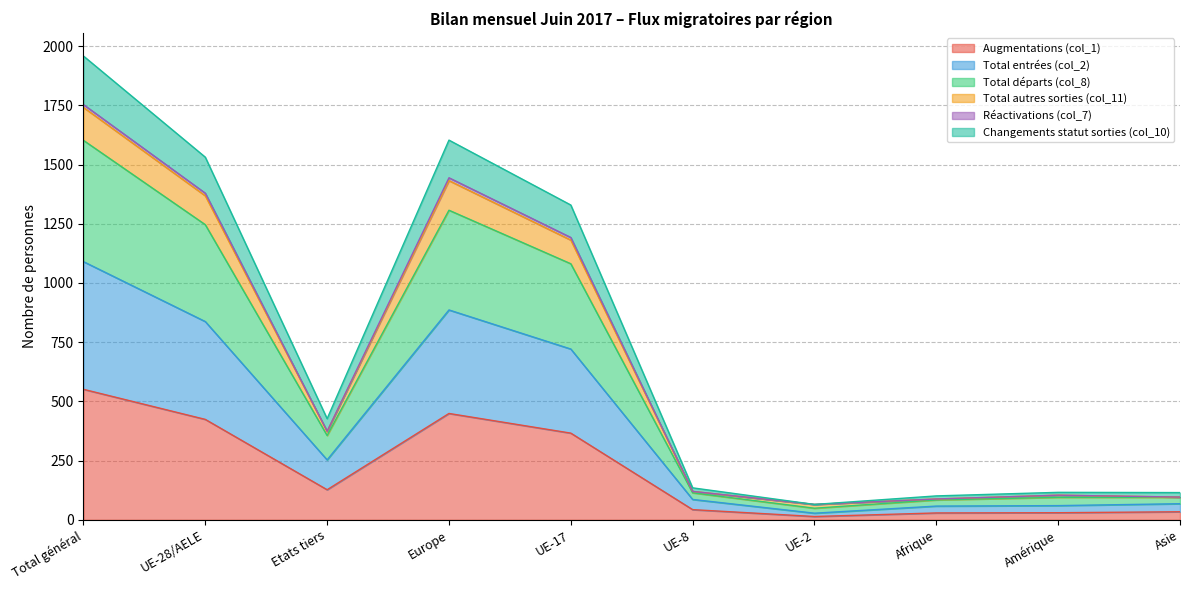

True or false: Augmentations (col_1) has a value of 449 at Europe.

True